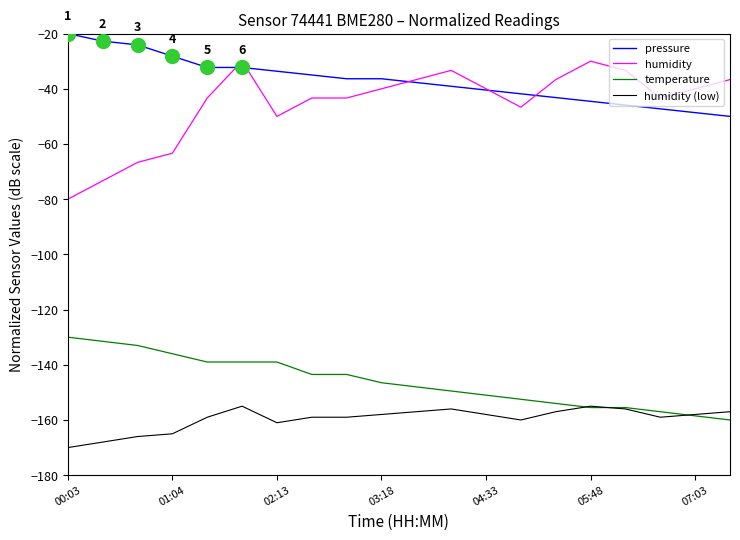

True or false: pressure and temperature cross at least once.

False